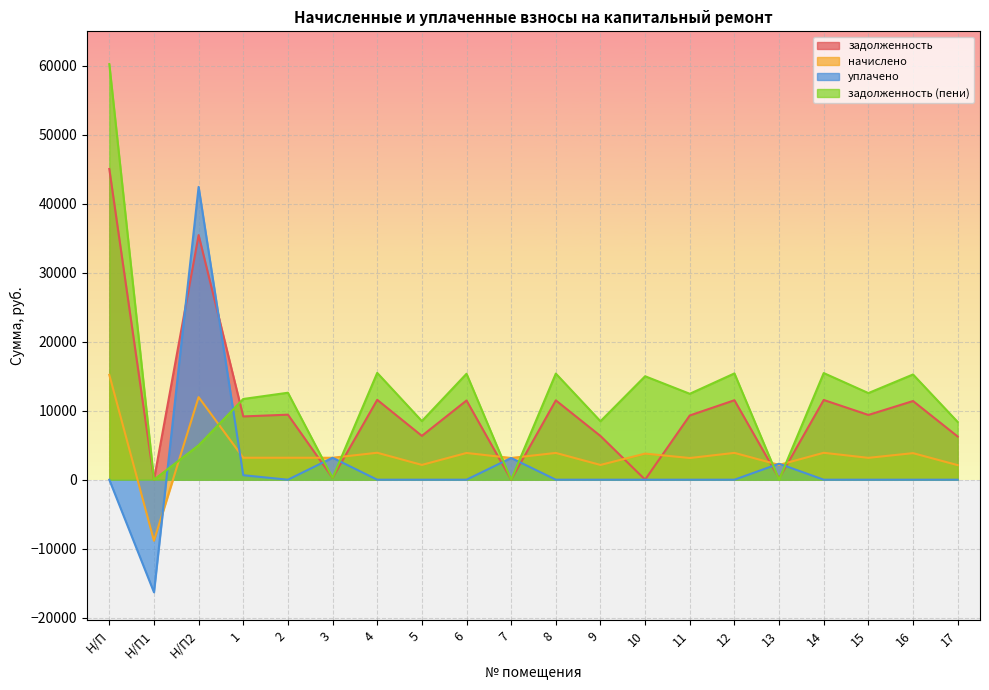

True or false: задолженность (пени) has more than 1 points higher than both neighbors.

True